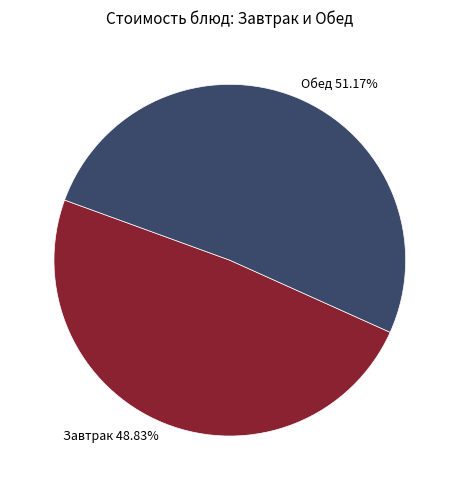

What is the smallest slice in the pie chart?

Завтрак 48.83%